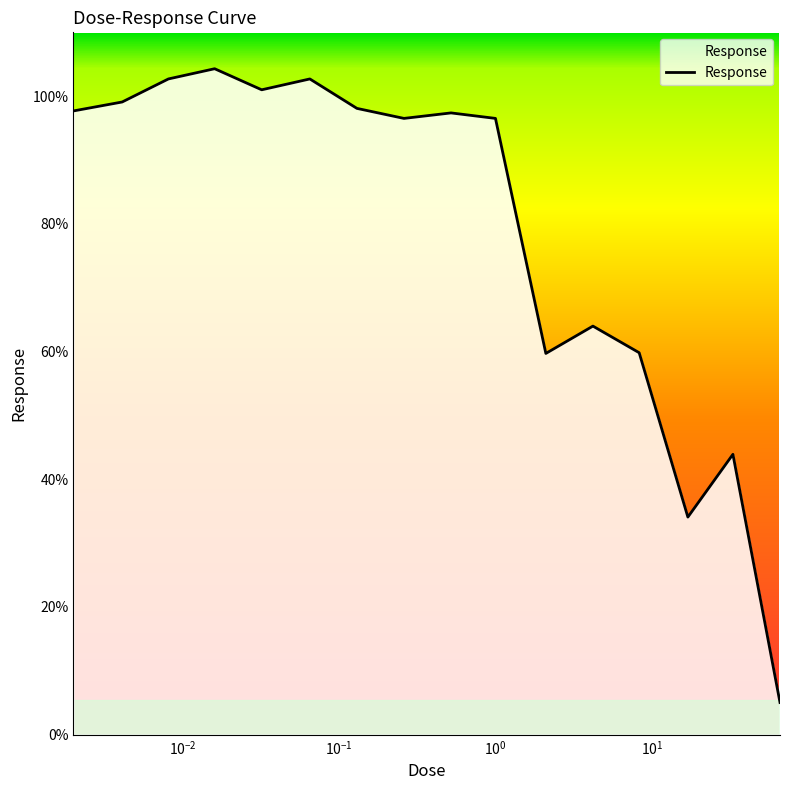

What is the minimum value shown in the chart?

5.0